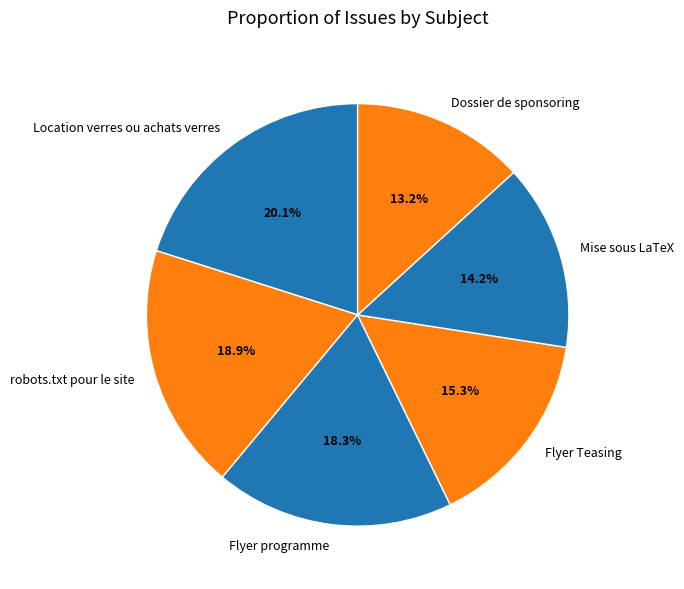

Is it true that Flyer programme is 10% of the pie?

False